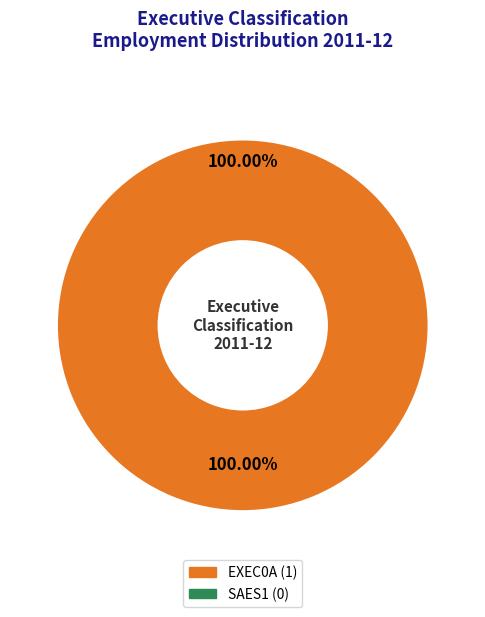

Rank the categories by value from highest to lowest.

EXEC0A, SAES1